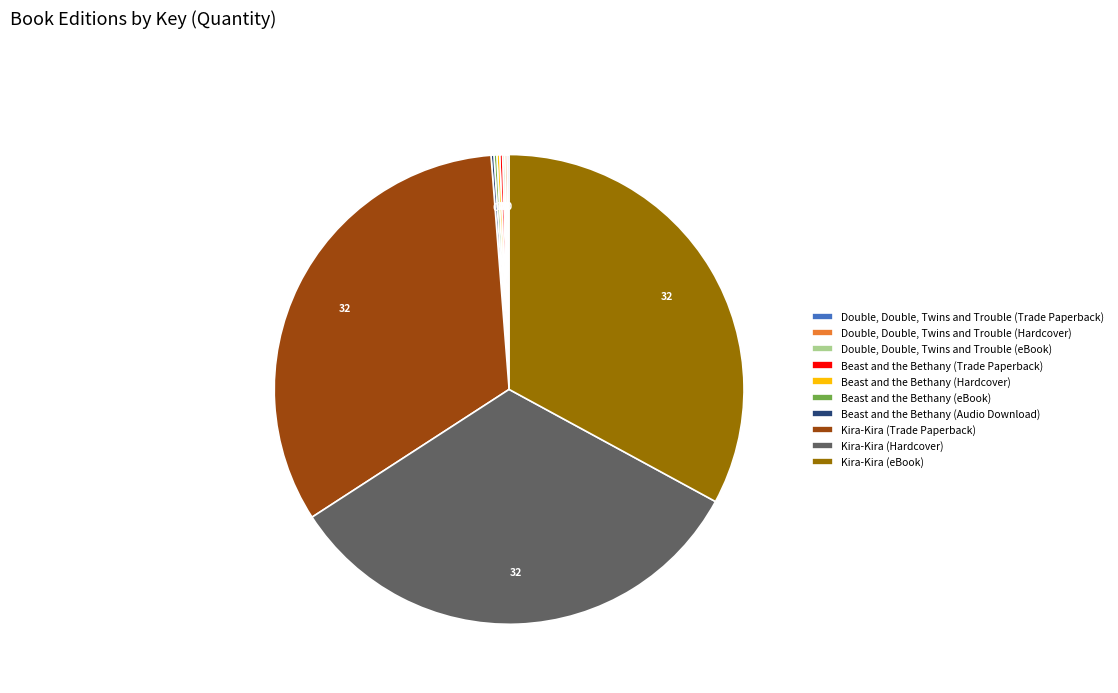

True or false: Kira-Kira (Trade Paperback) accounts for 43% of the total.

False